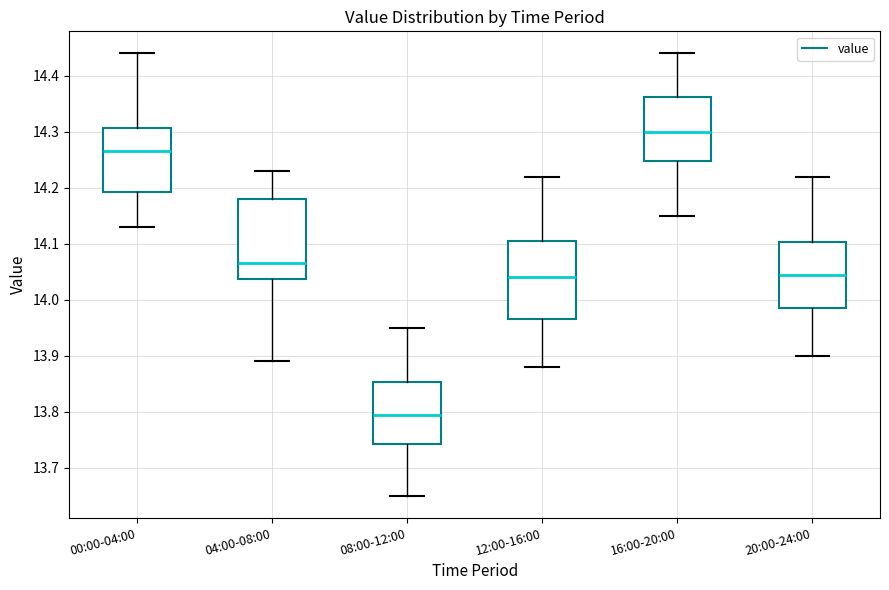

Where does the upper whisker of the box for 08:00-12:00 end on the y-axis? The values are not printed on the chart, so give them approximately, as read against the axis.

13.95